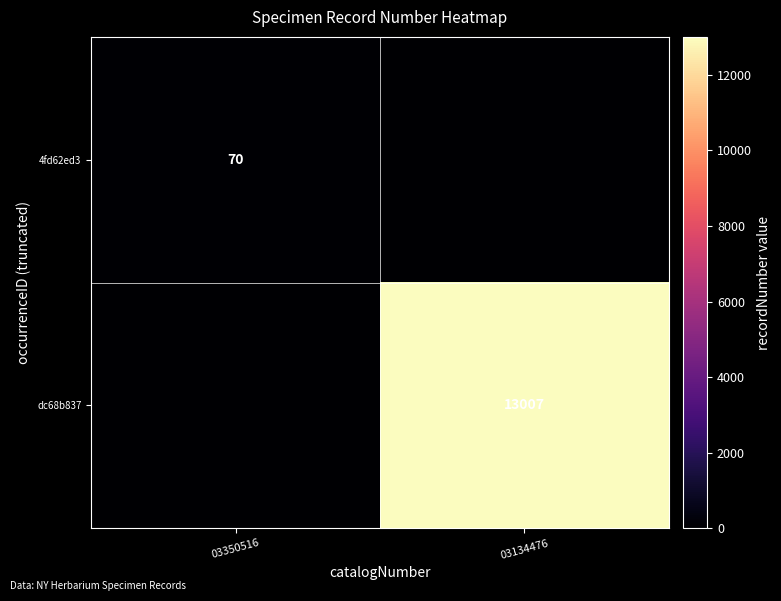

True or false: 4fd62ed3 has a value of 43 at 03350516.

False